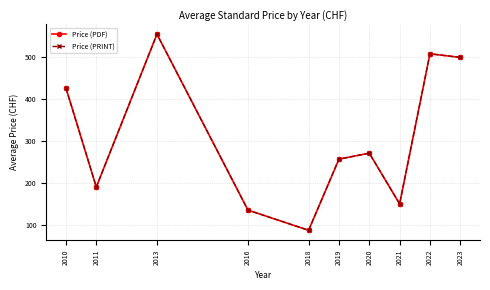

Is the value of Price (PRINT) at 2021 greater than the value of Price (PDF) at 2022?

No